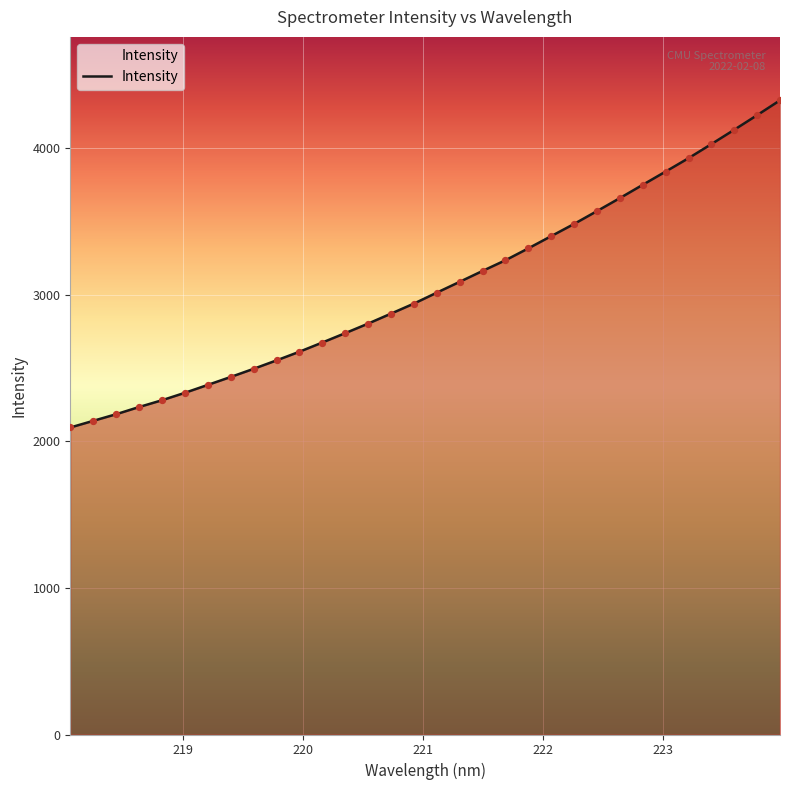

What is the maximum value shown in the chart?

4327.8